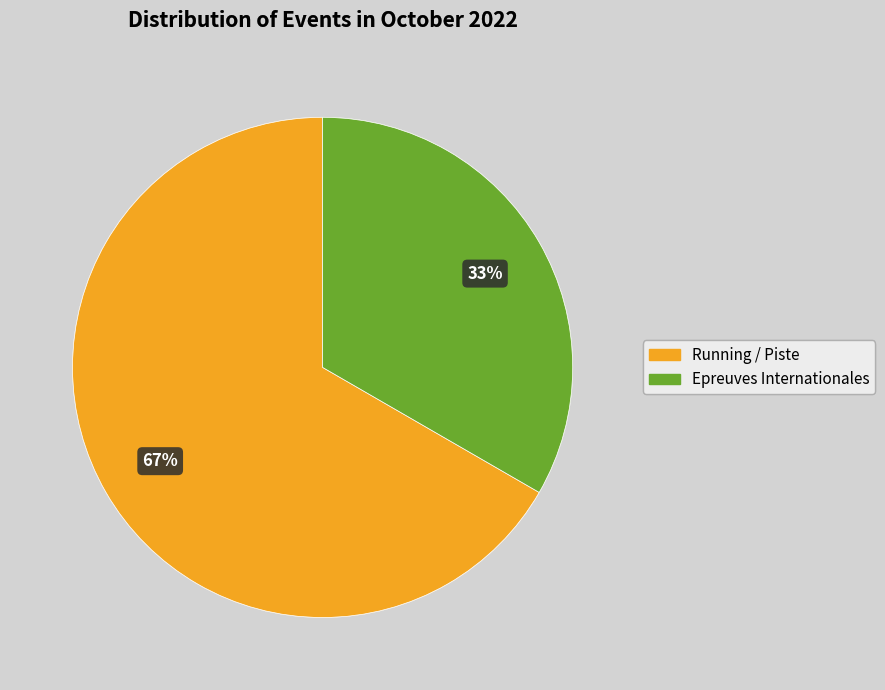

To the nearest percent, what is the average slice percentage?

50%